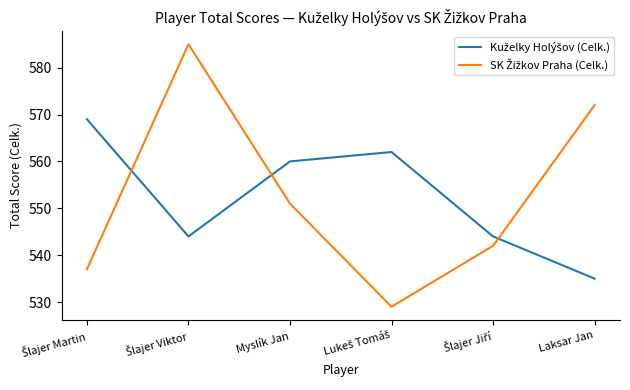

What is the greatest value displayed?

585